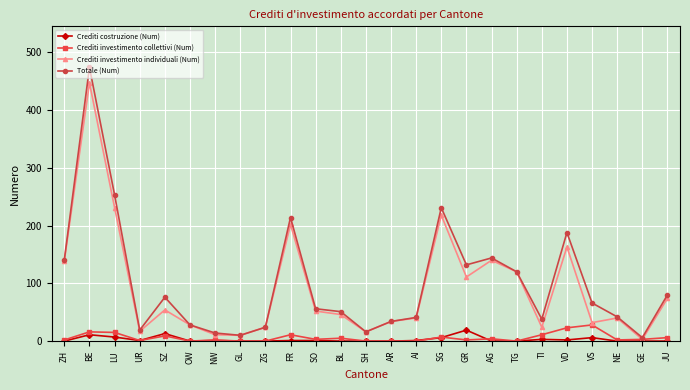

Where does the Totale (Num) series first go above 56?

ZH